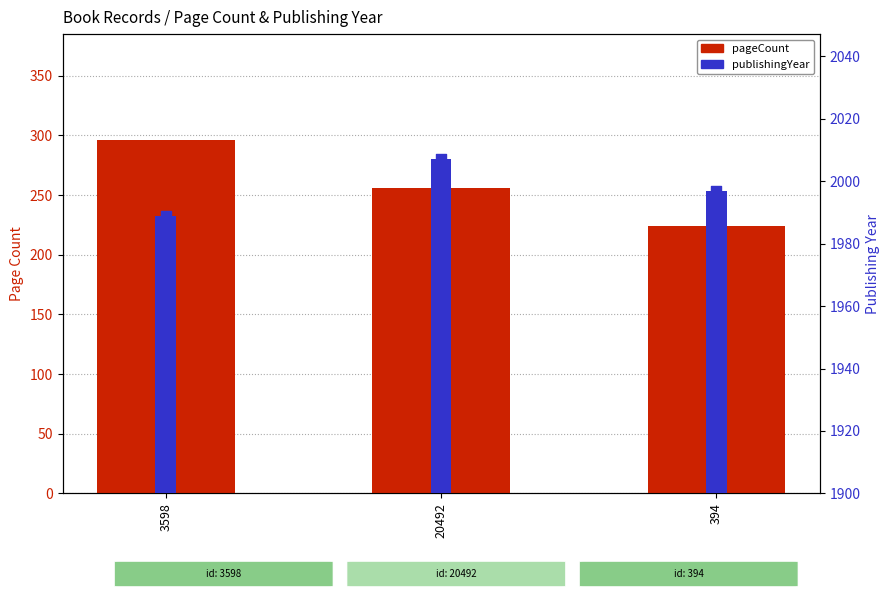

At which category is the sum across all series the highest?

3598